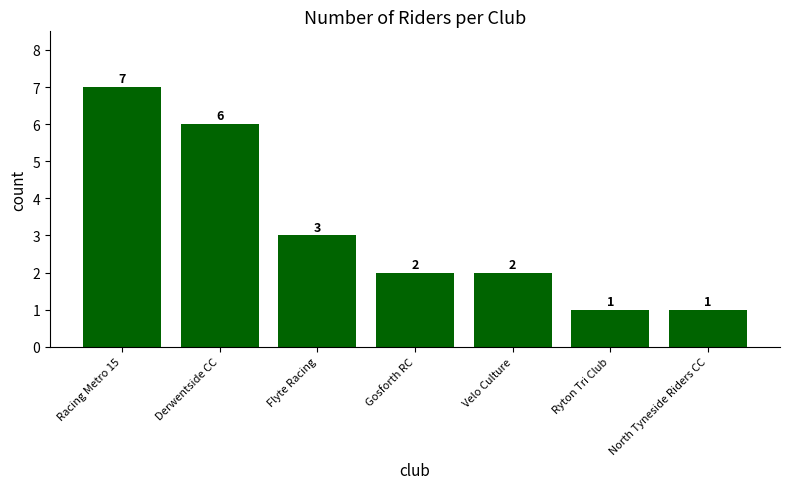

At which label is the value closest to 4?

Flyte Racing